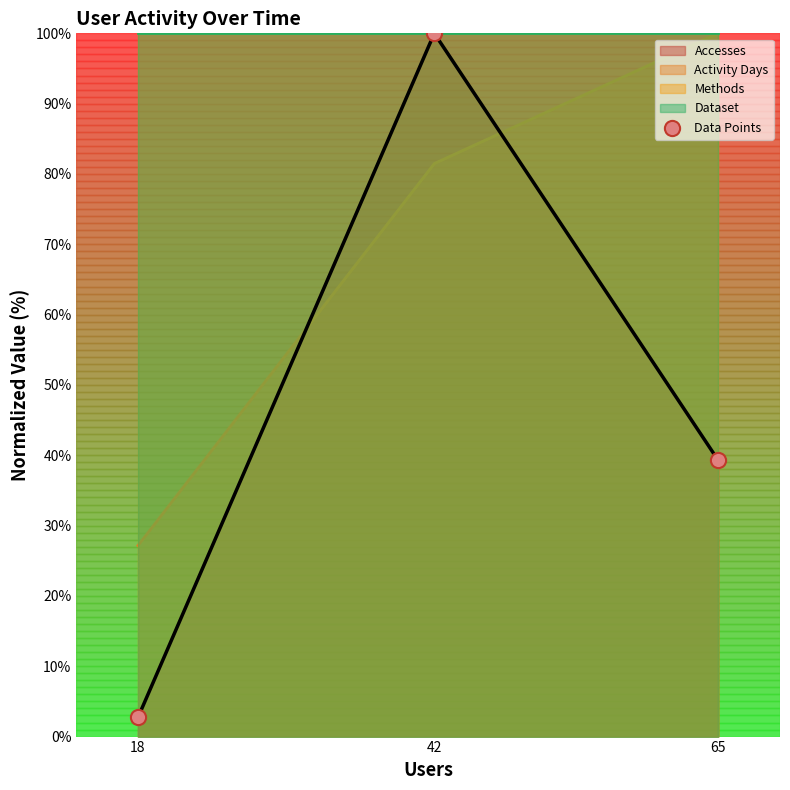

Approximately how many times larger is the value at 42 compared to 65?

2.5